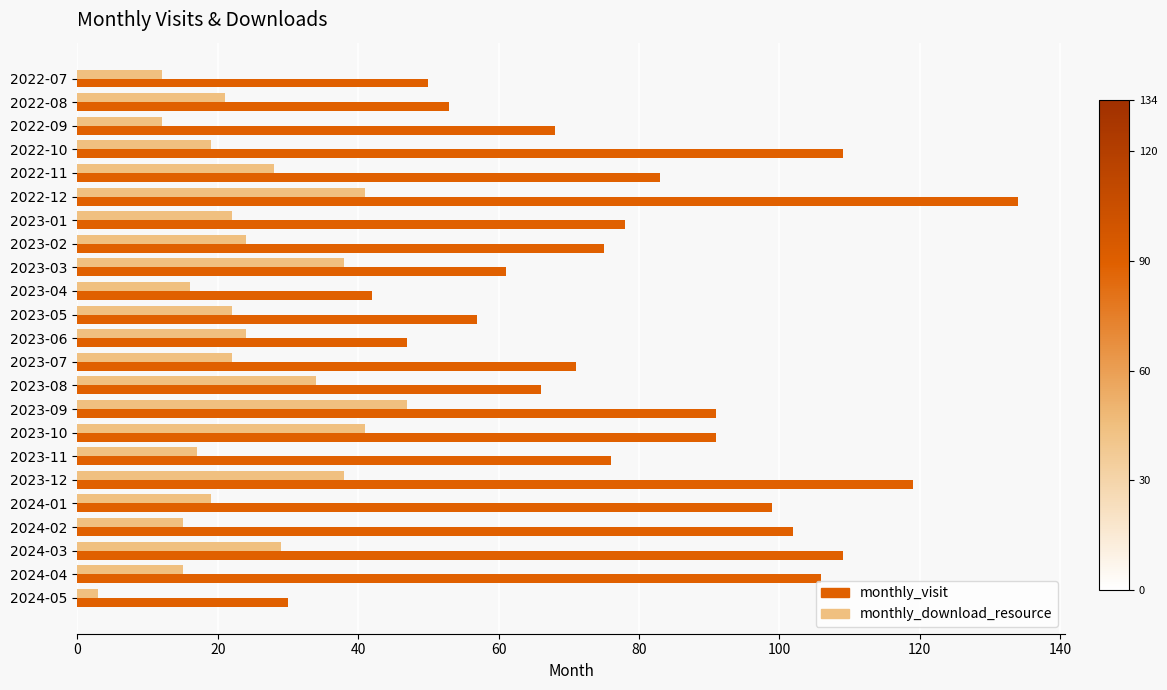

Is the value of monthly_visit at 2023-09 greater than the value of monthly_download_resource at 2023-02?

Yes